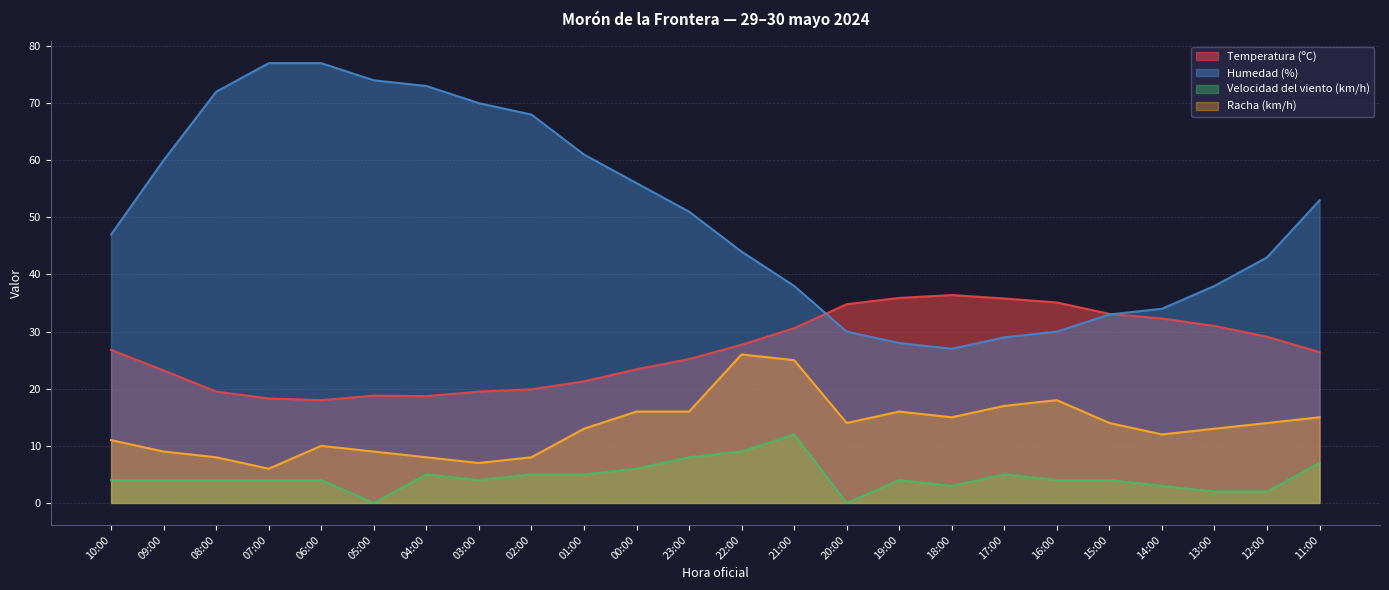

List the series in order of their overall mean, lowest first.

Velocidad del viento (km/h), Racha (km/h), Temperatura (ºC), Humedad (%)